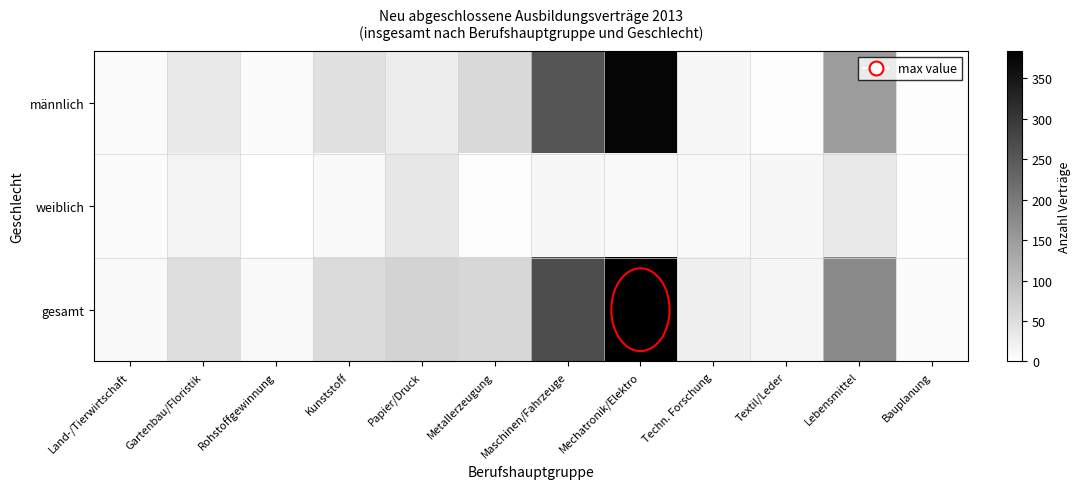

Which series has the widest spread of values?

gesamt